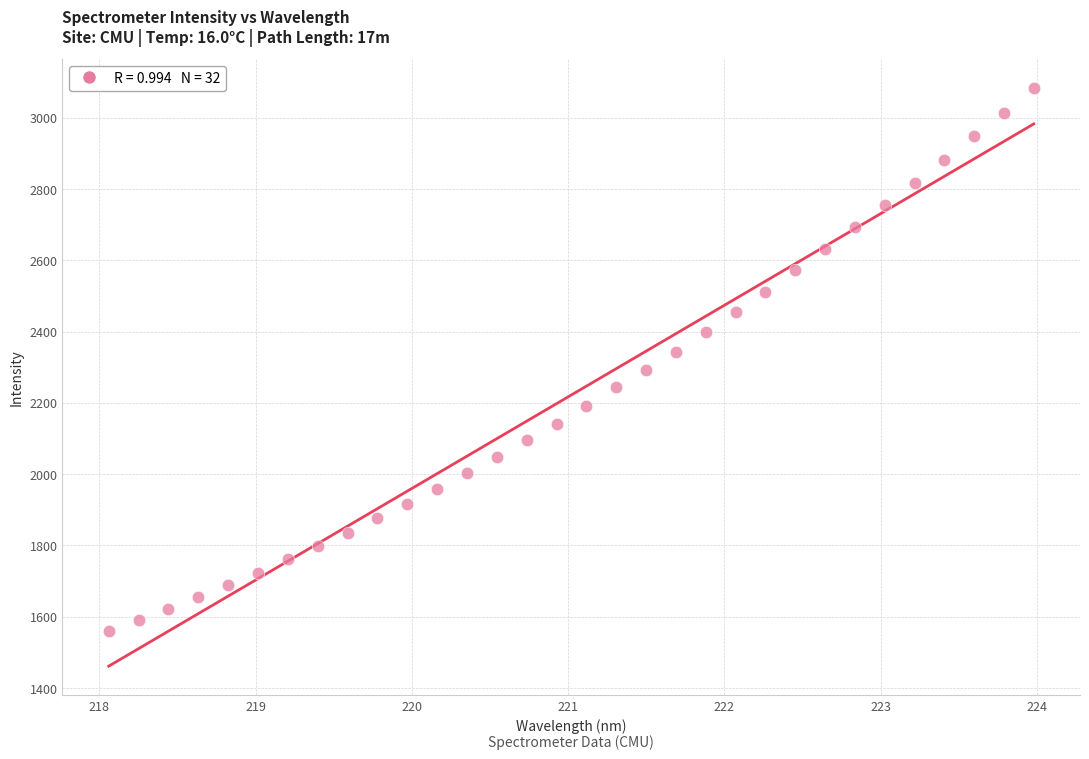

What is the range of Y values (max minus min)?

1523.9